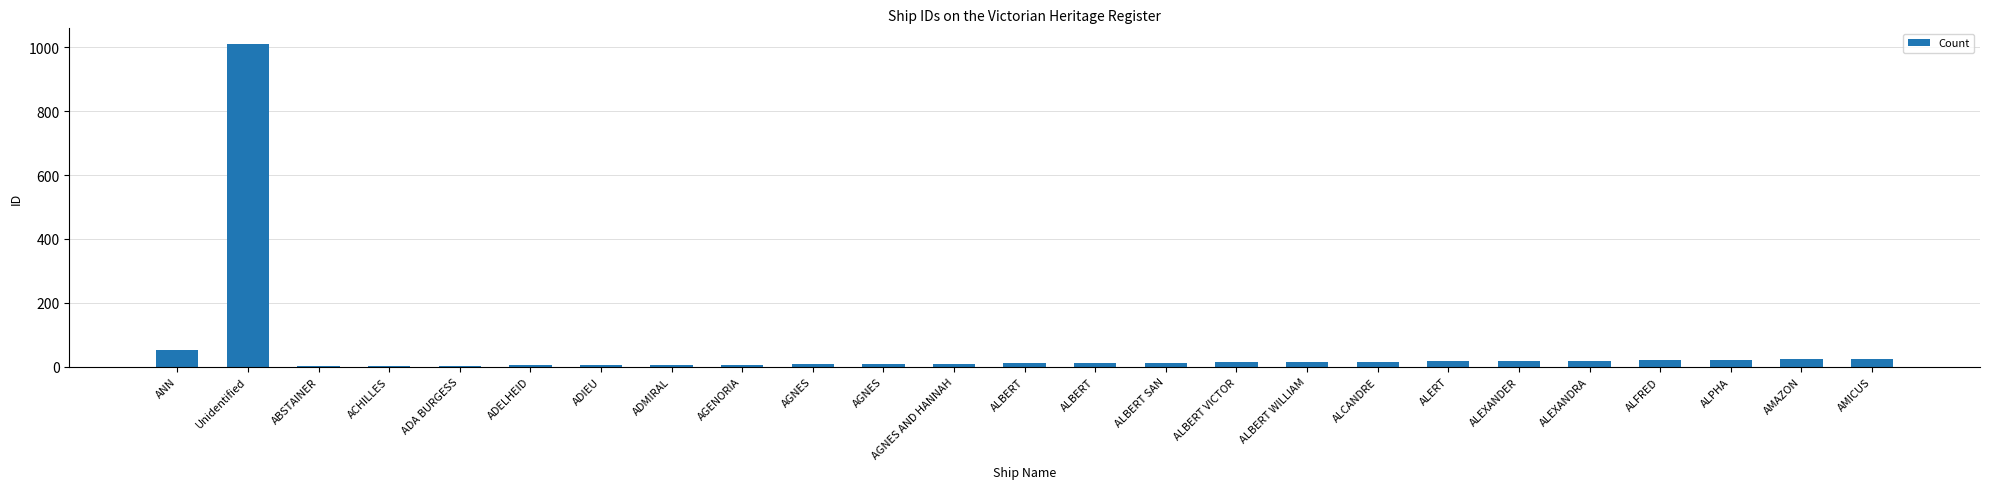

Which category has the highest value across all series?

Unidentified